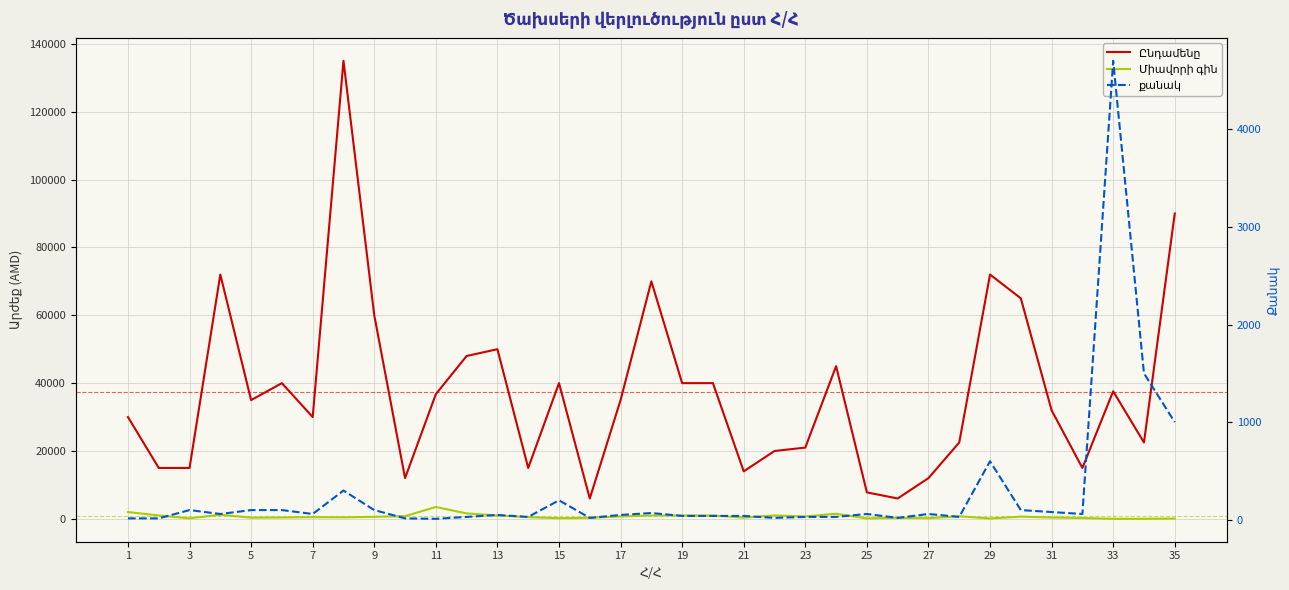

Between 7 and 3, which is larger?

7